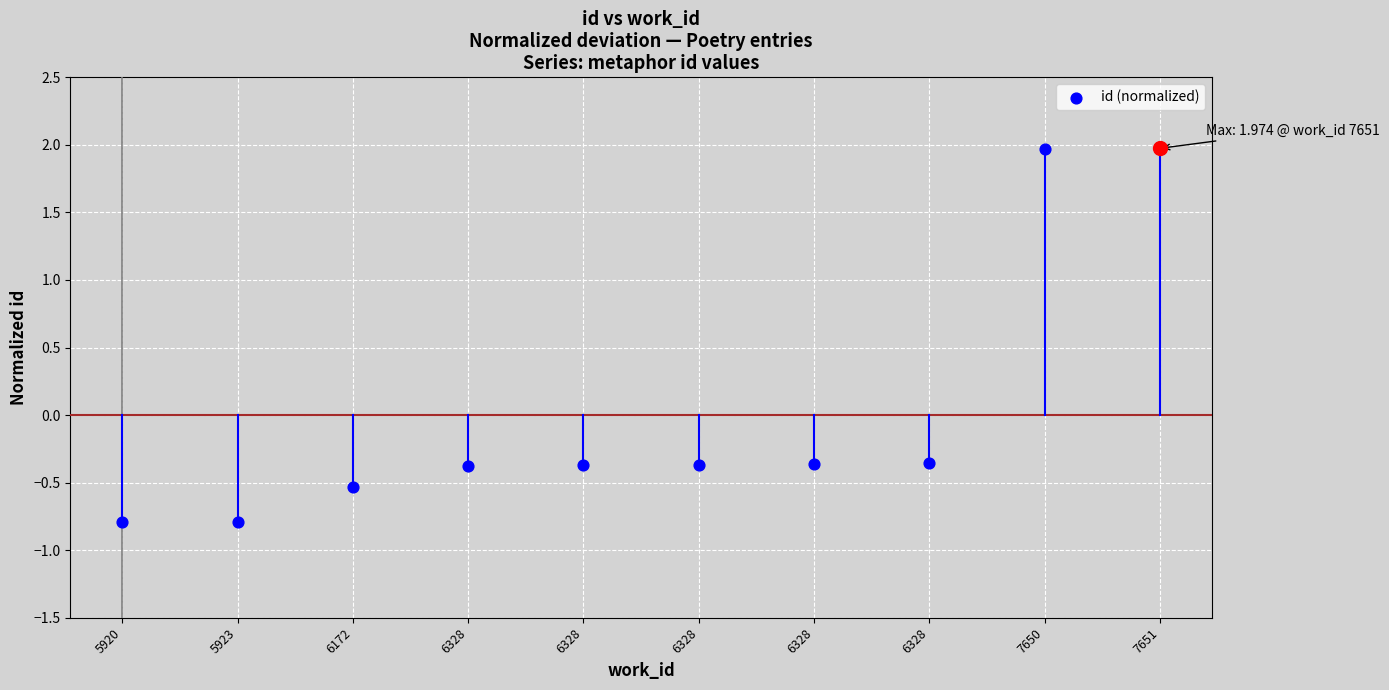

What is the change in value from 5923 to 6172?

+0.3